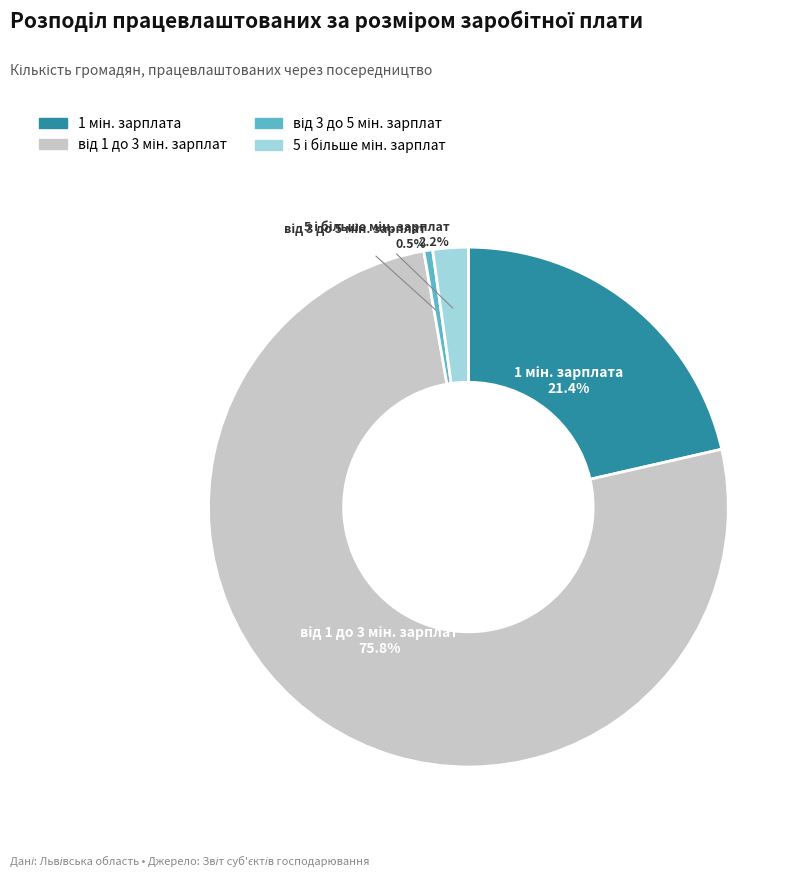

Does any single category account for the majority?

Yes